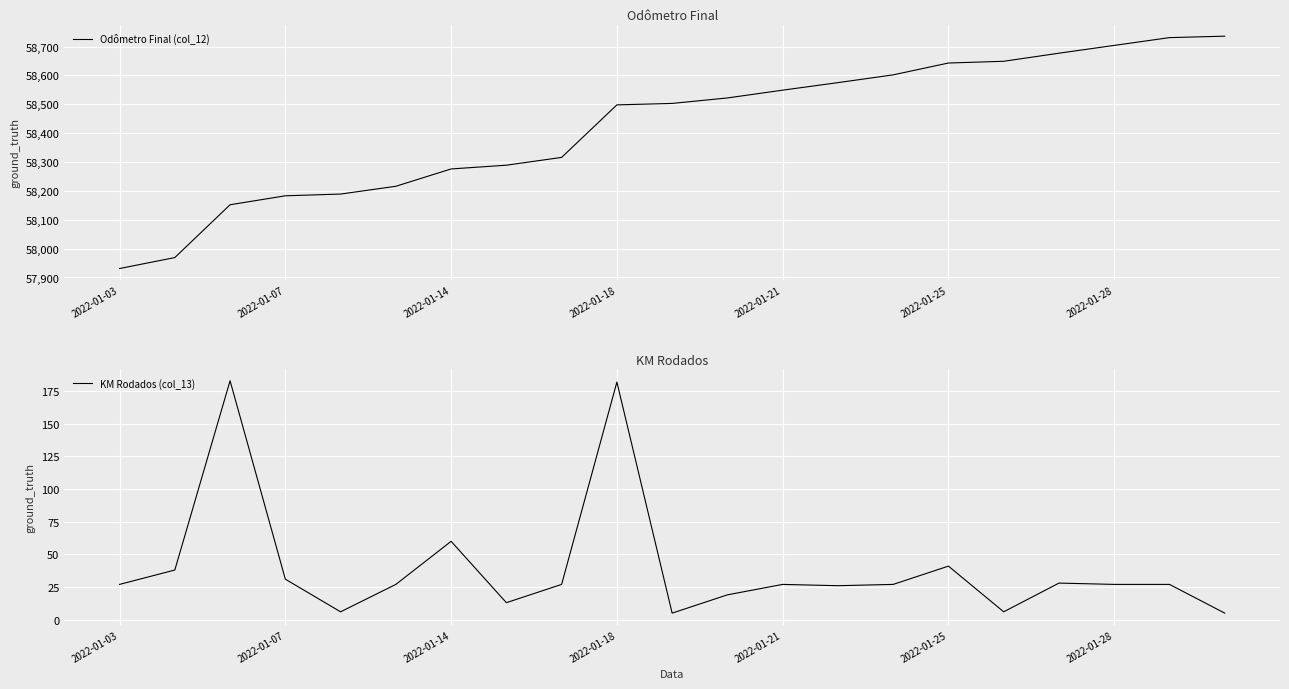

Which series has the largest range (max minus min)?

Odômetro Final (col_12)